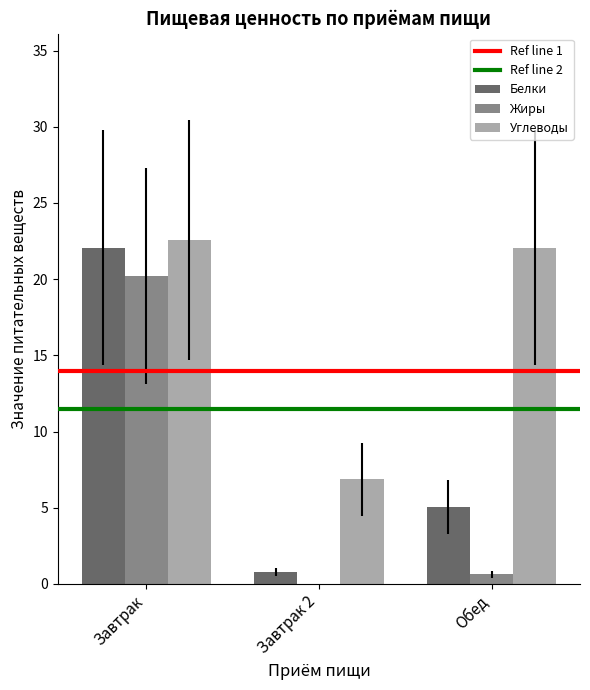

The Белки series shows 1.9 at Обед. True or false?

False